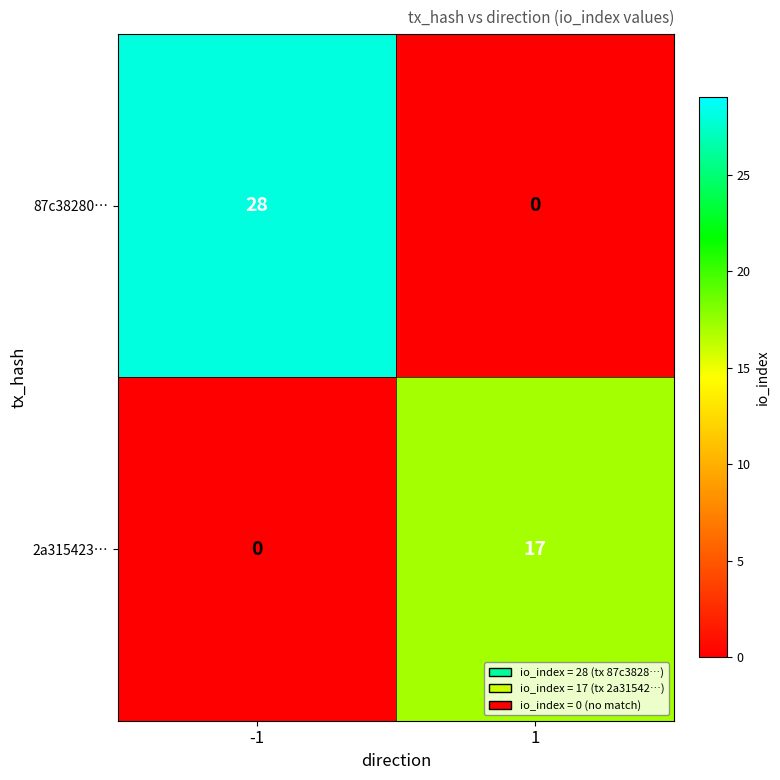

Which series has the largest total across all categories?

87c38280…